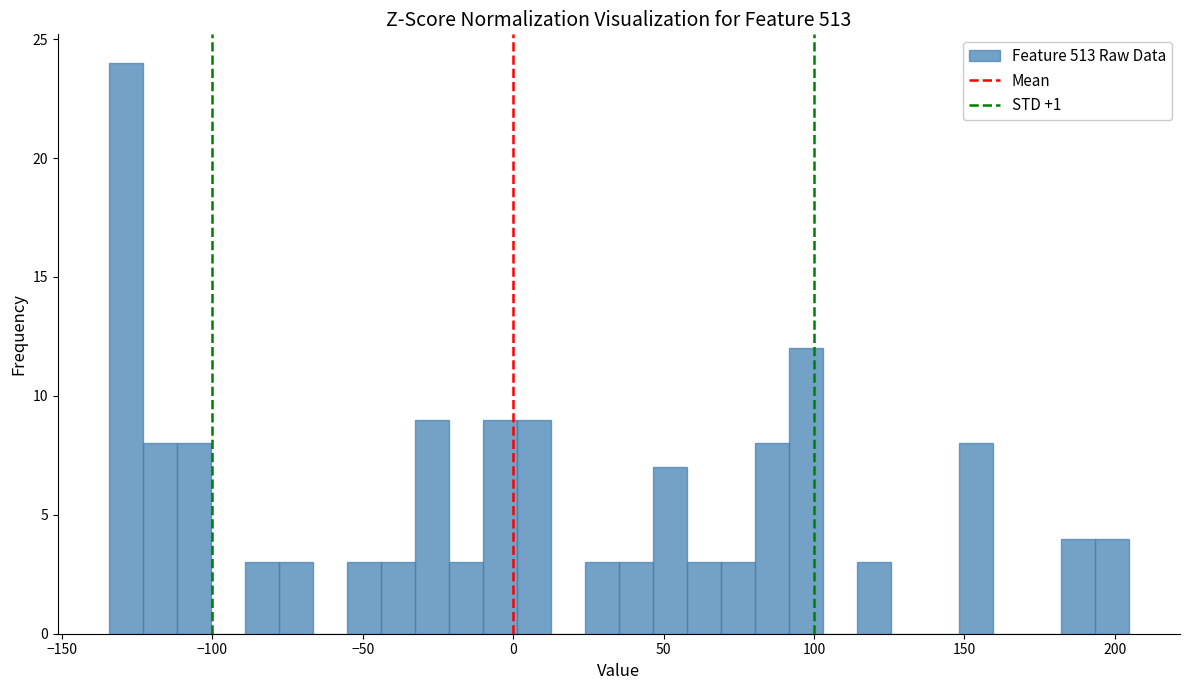

Around what value on the x-axis is the tallest bar? Give the approximate position of its centre, as read against the axis.

-130